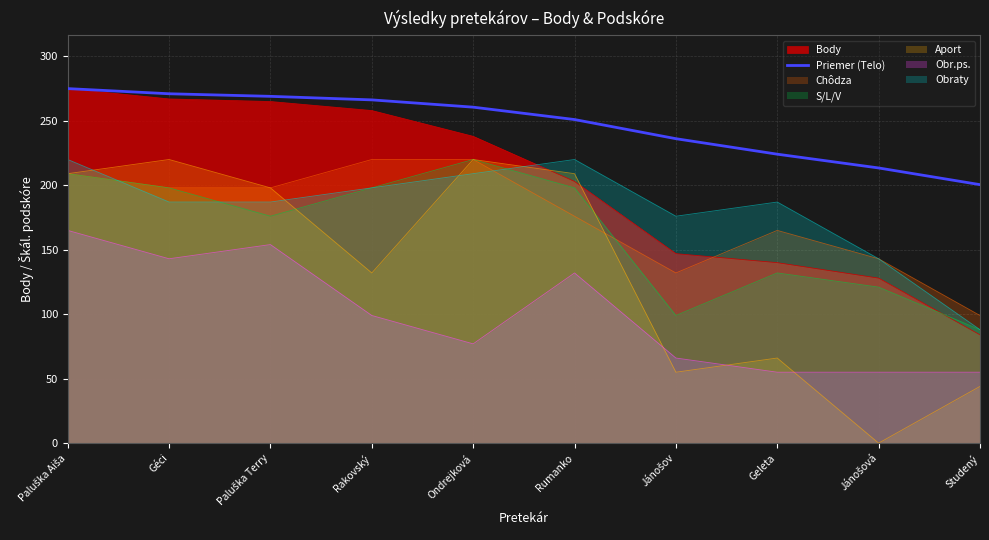

The chart shows a value of 310.3 at Geleta. True or false?

False